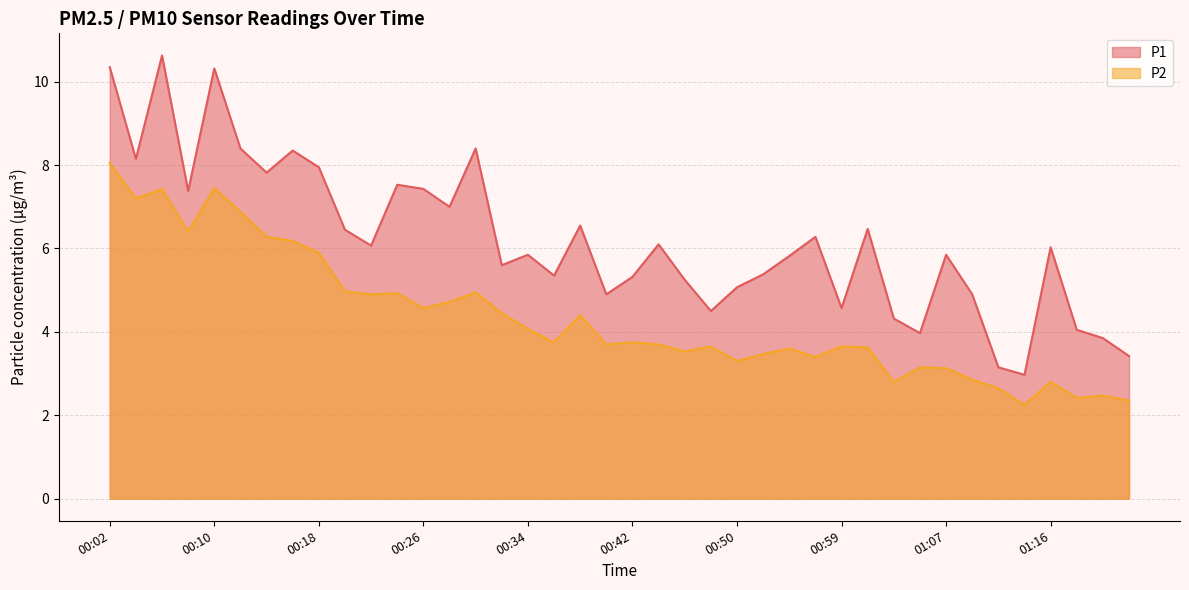

The value of P1 at 01:03 is 4.3. True or false?

True